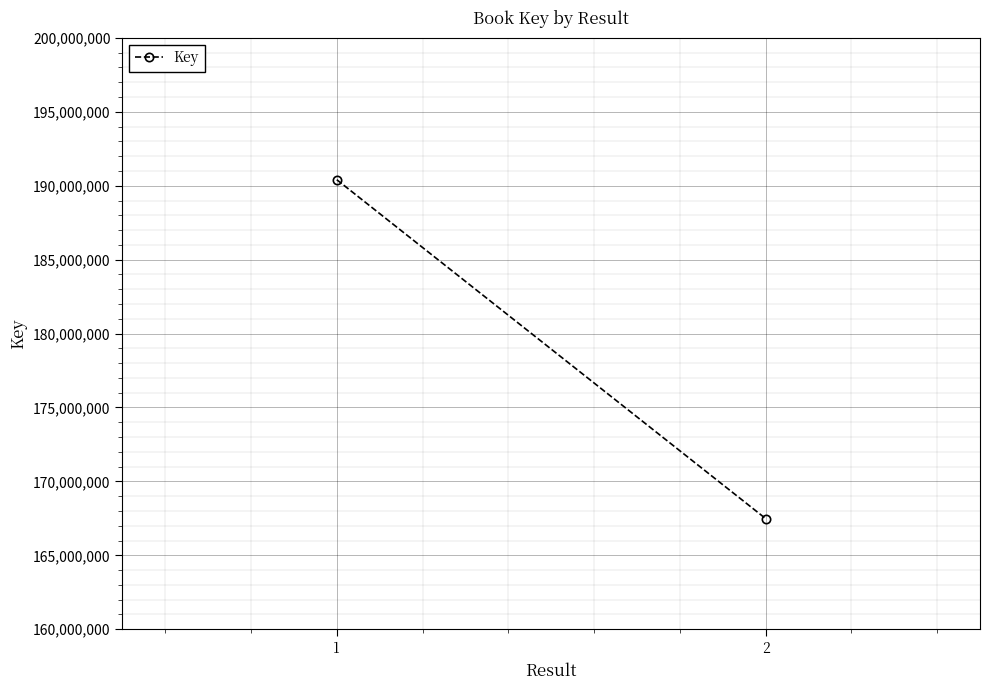

Which label corresponds to the largest value in the chart?

1